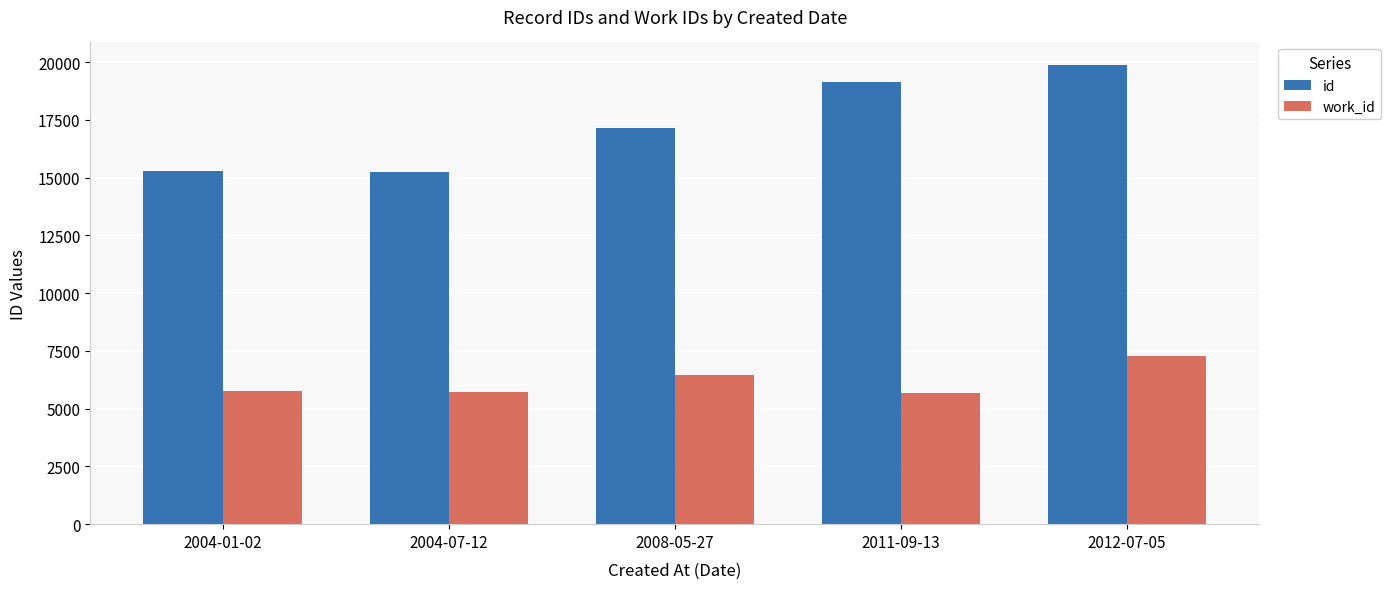

The id series shows 30567 at 2008-05-27. True or false?

False